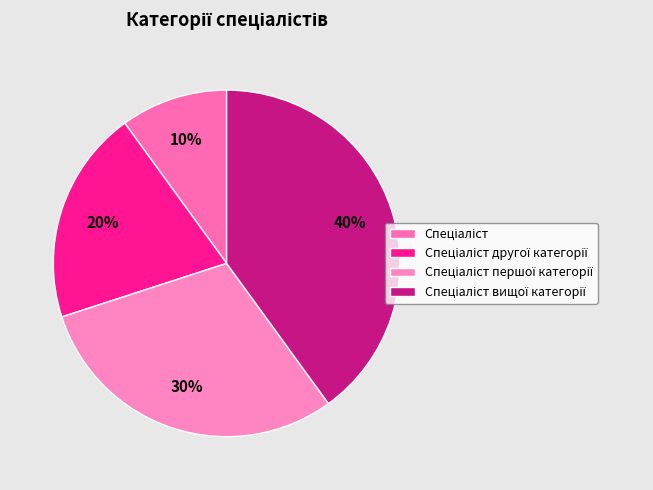

What percentage is NOT represented by Спеціаліст другої категорії?

80.0%